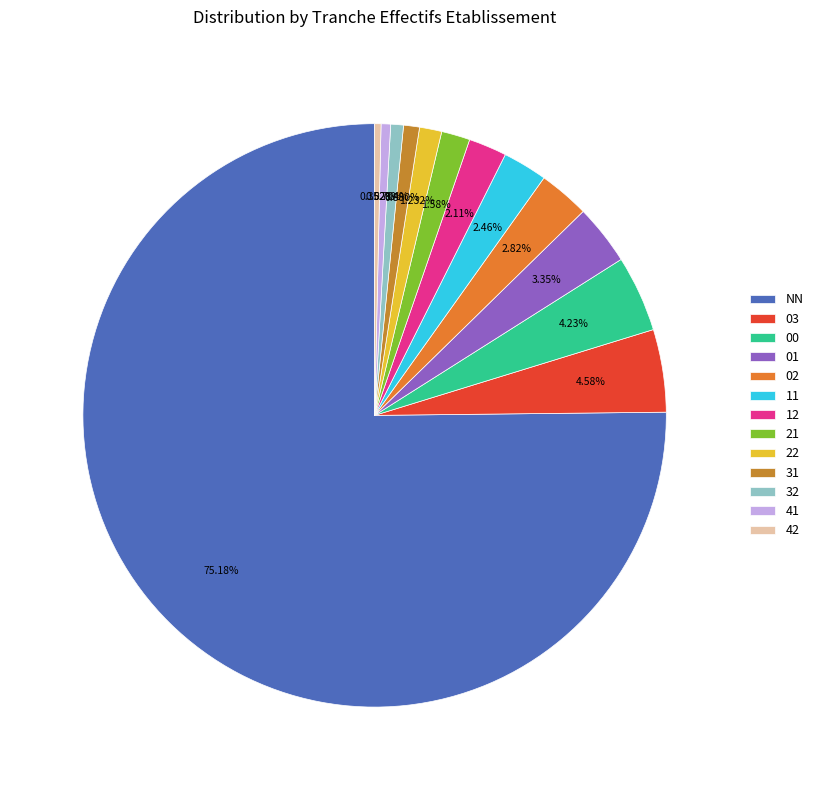

Is there a majority slice in this chart?

Yes